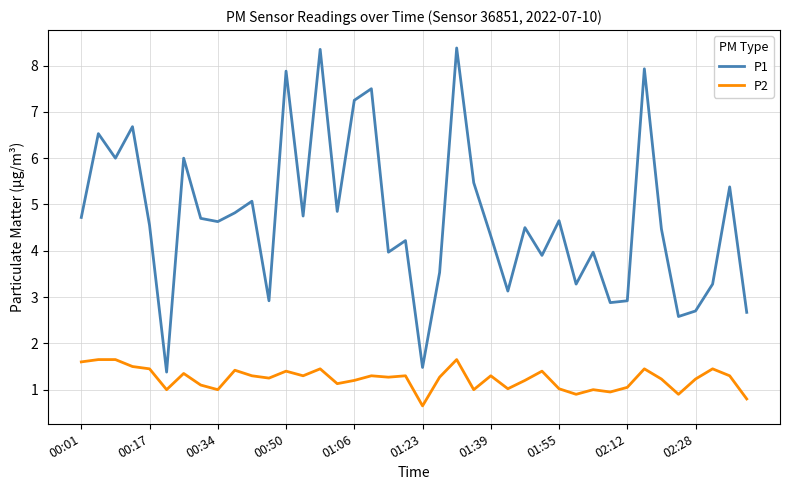

Which series has the largest range (max minus min)?

P1